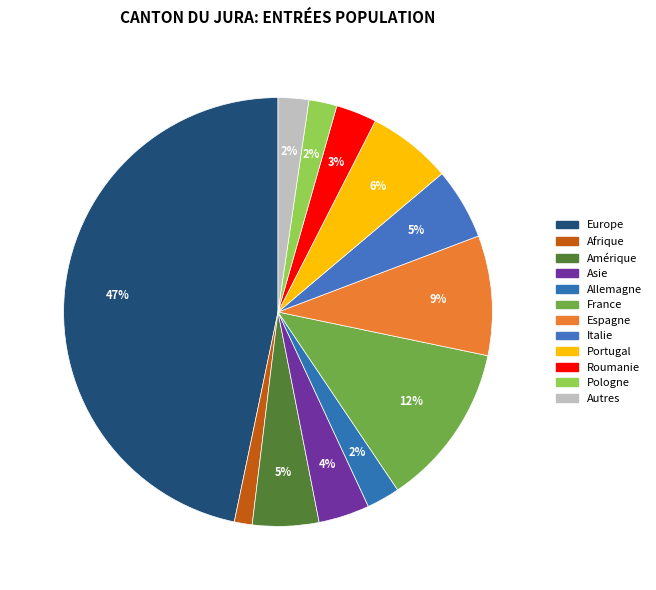

Is it true that Espagne is 9% of the pie?

True